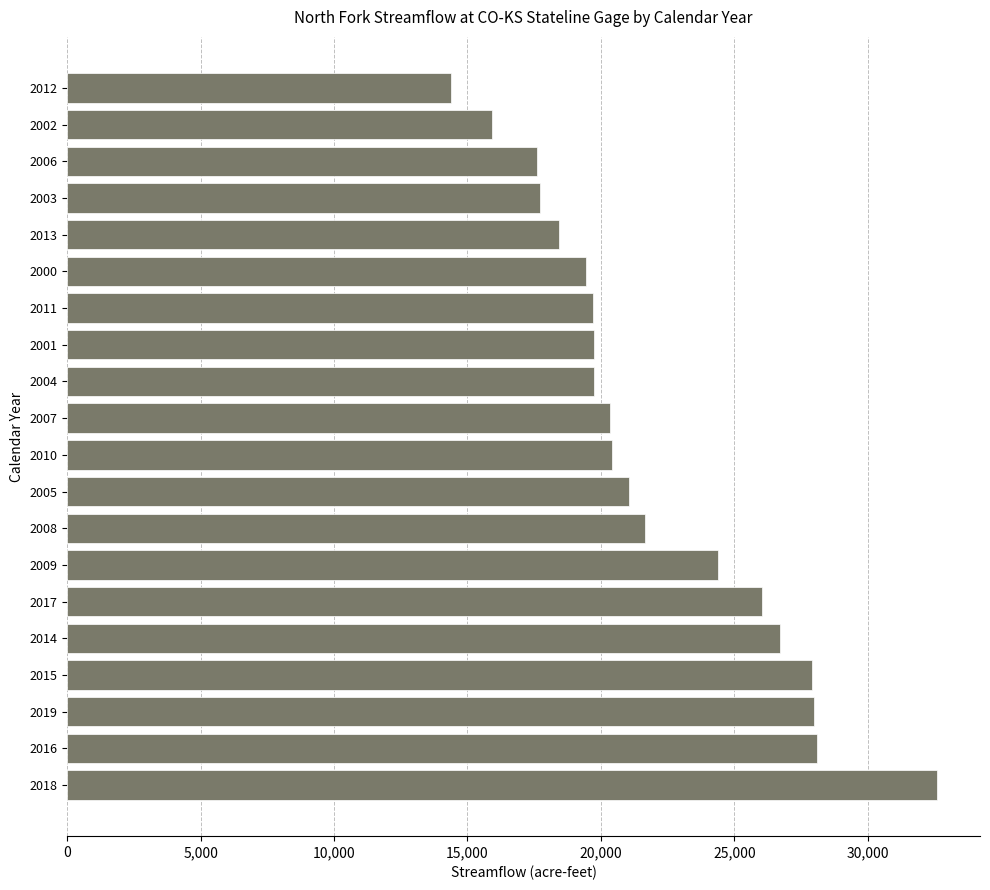

How many data points are less than 20417?

10